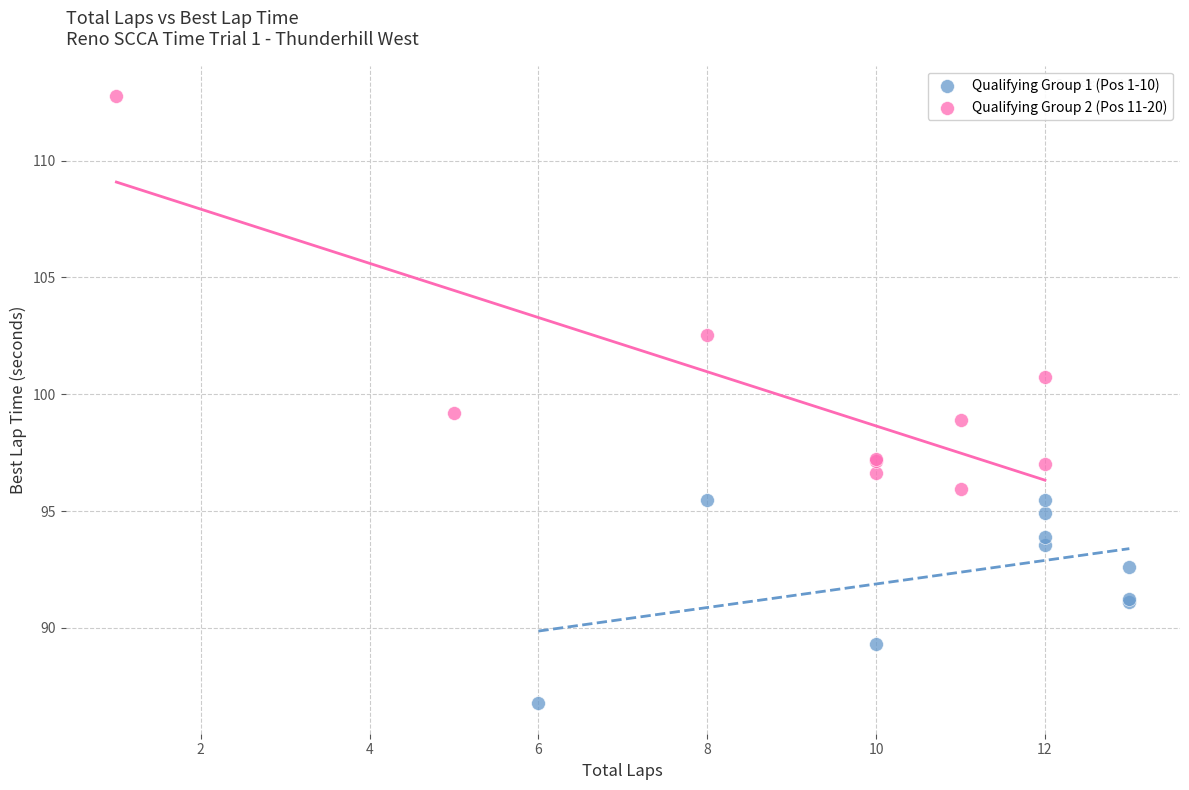

Which series contains the lowest Y value?

Qualifying Group 1 (Pos 1-10)